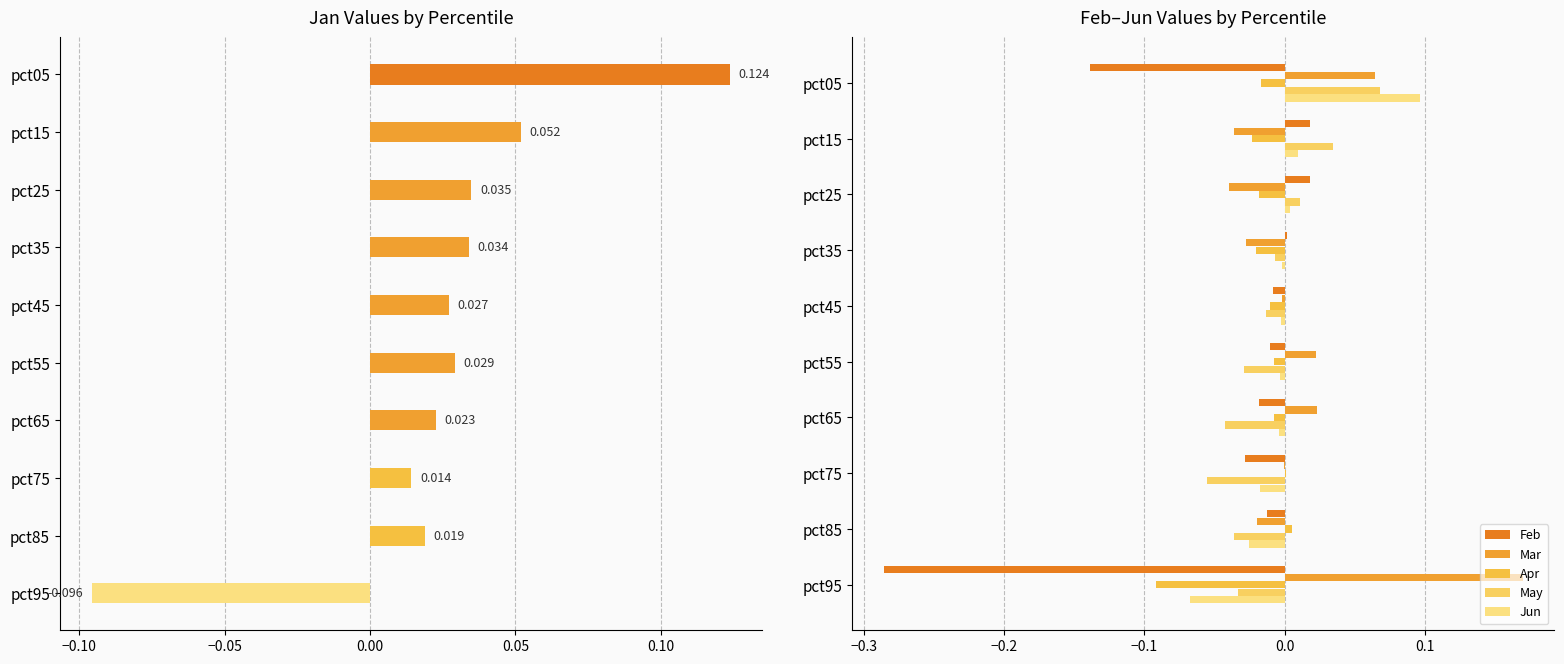

What is the spread (max minus min) of values at pct55?

0.1